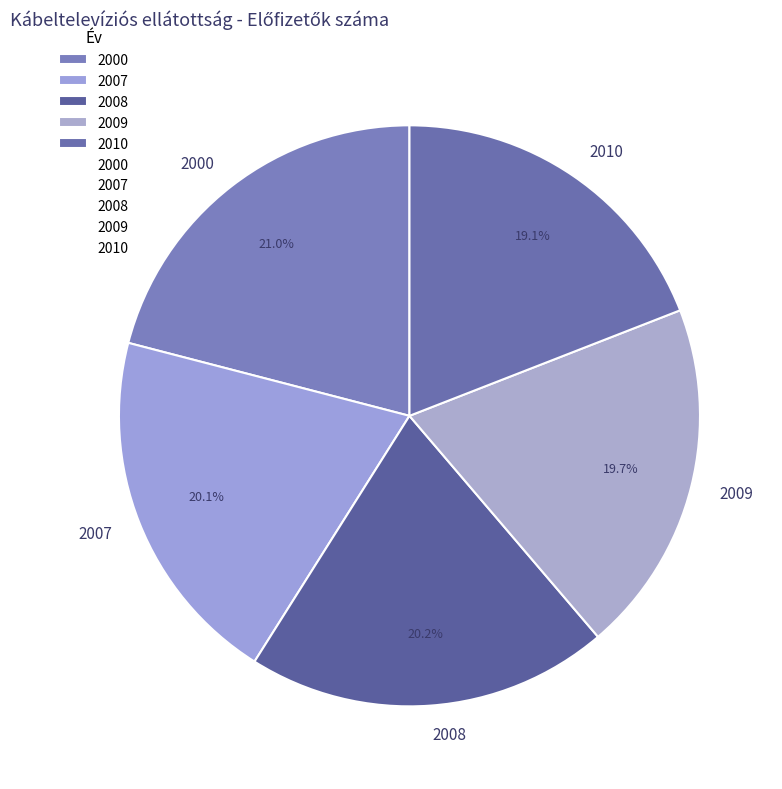

Is it true that 2007 is 20% of the pie?

True